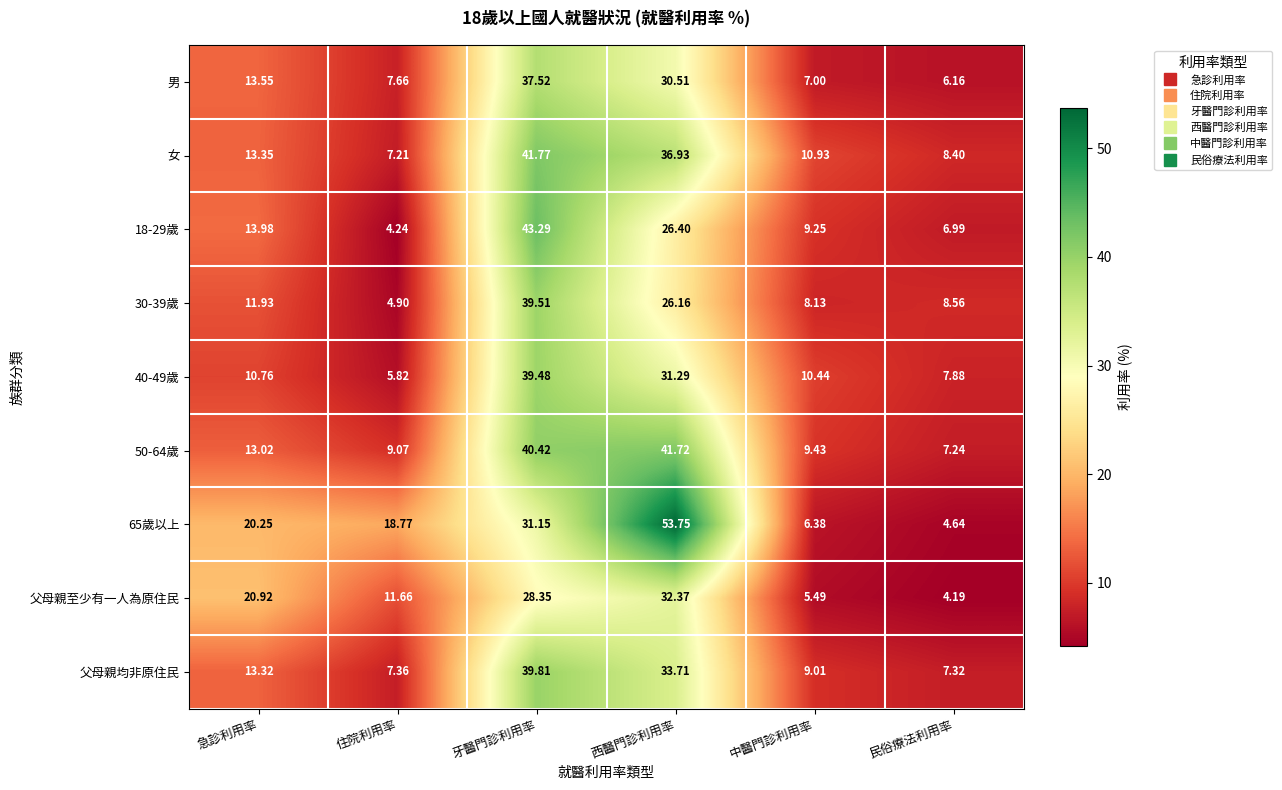

Which category has the highest value across all series?

西醫門診利用率